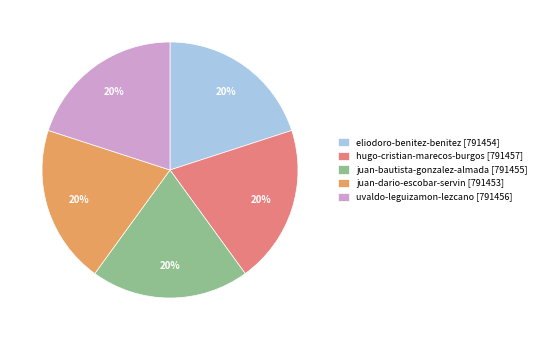

Is the sum of eliodoro-benitez-benitez [791454] and hugo-cristian-marecos-burgos [791457] greater than half?

No